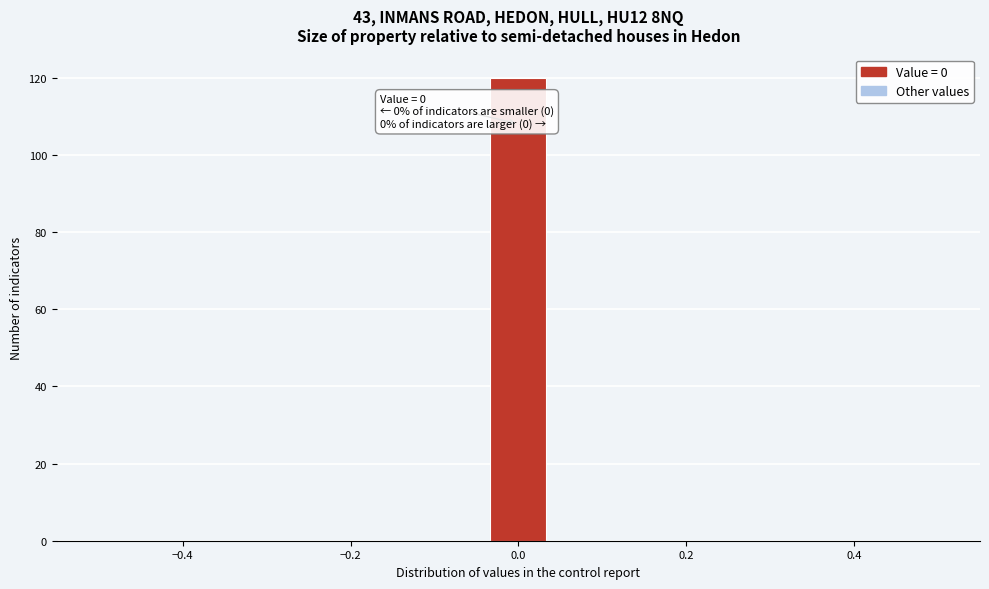

Read against the x-axis, roughly where is the centre of the tallest bar?

0.00